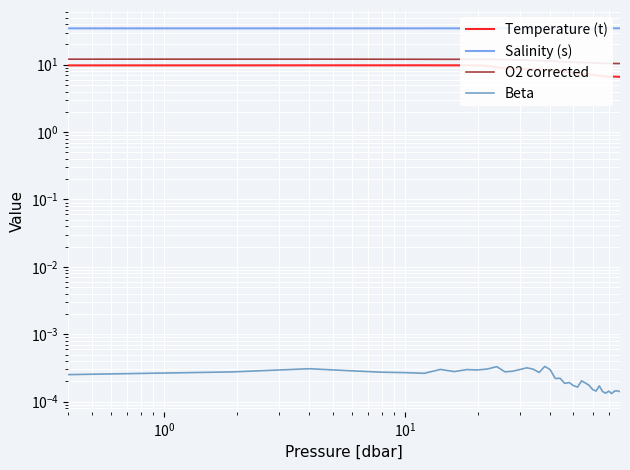

In Beta, how many points are higher than both neighbors (excluding endpoints)?

12